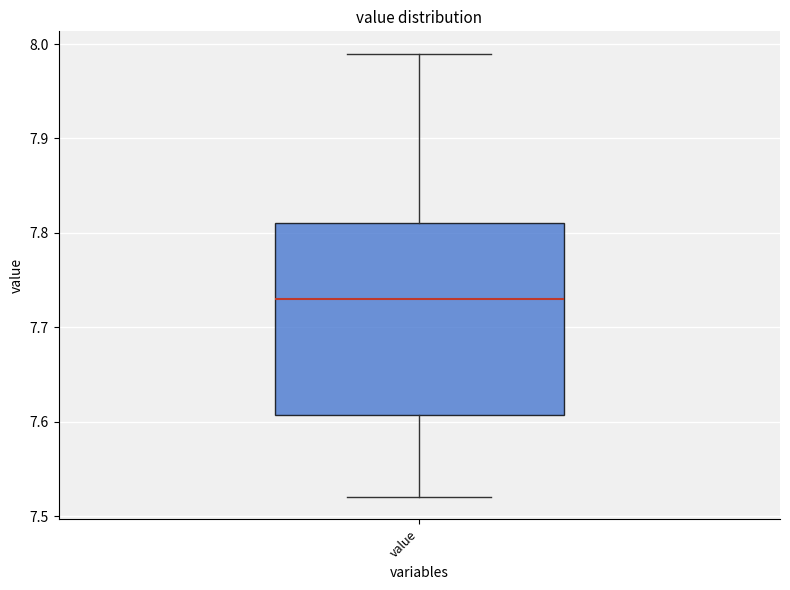

Where is the upper edge of the box for value on the y-axis? The values are not printed on the chart, so give them approximately, as read against the axis.

7.81